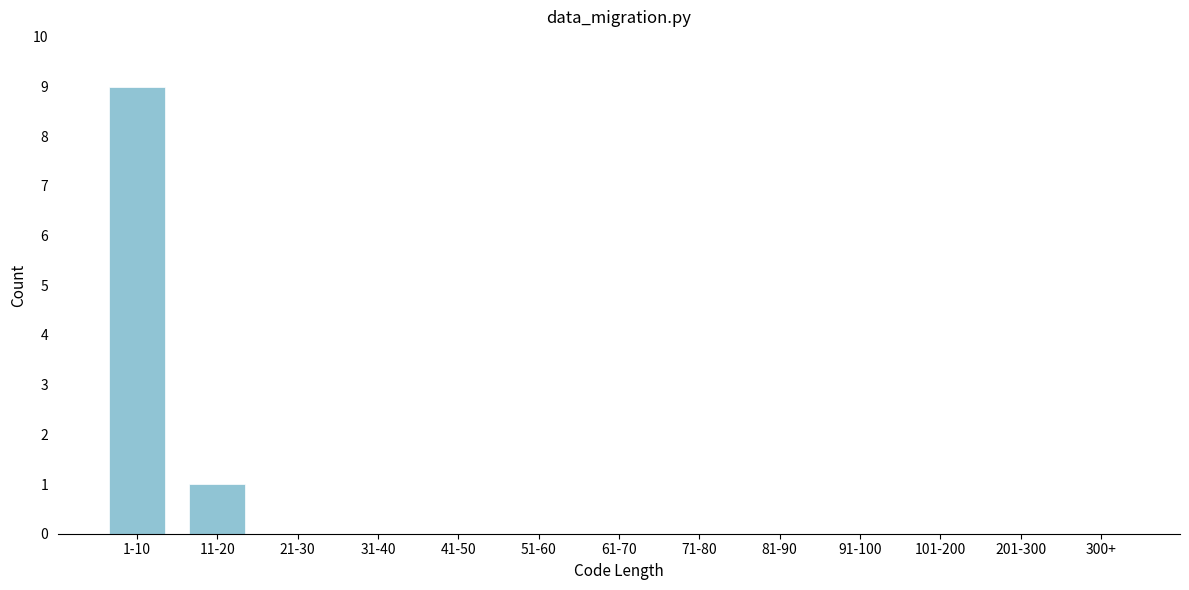

Reading left to right, extract all data points from this chart.

1-10=9	11-20=1	21-30=0	31-40=0	41-50=0	51-60=0	61-70=0	71-80=0	81-90=0	91-100=0	101-200=0	201-300=0	300+=0